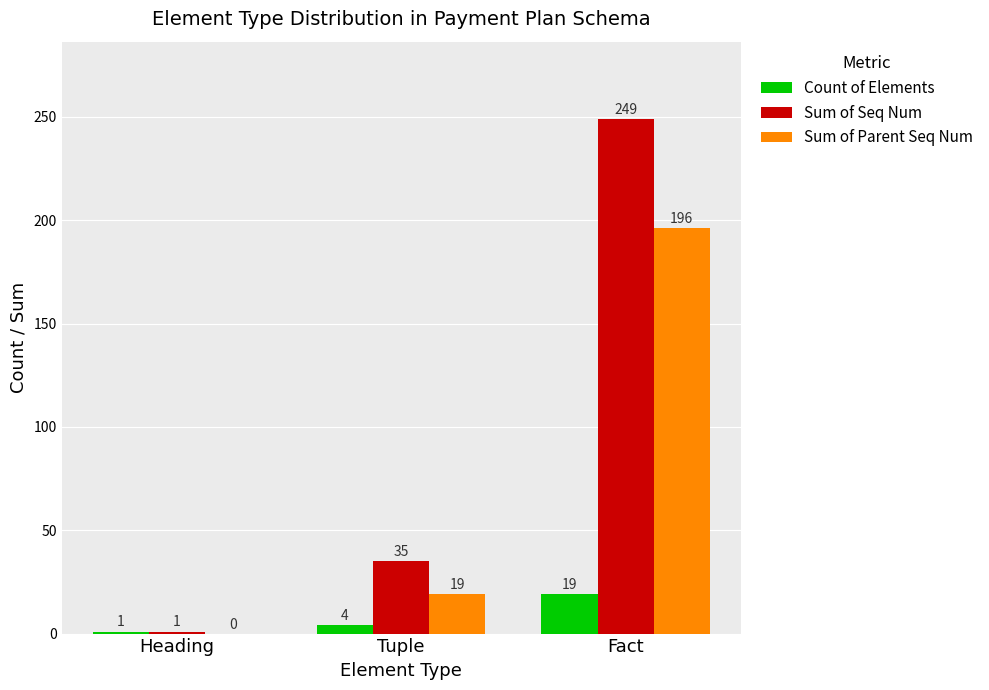

What is the sum of the Count of Elements values at Heading and Fact?

20